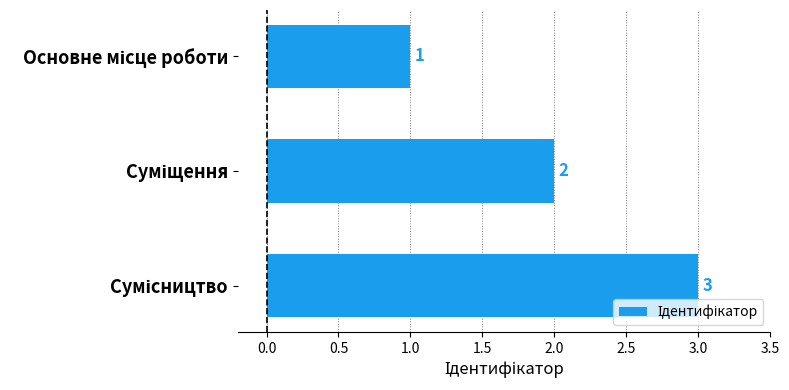

What is the value of the 3rd bar from the top?

3